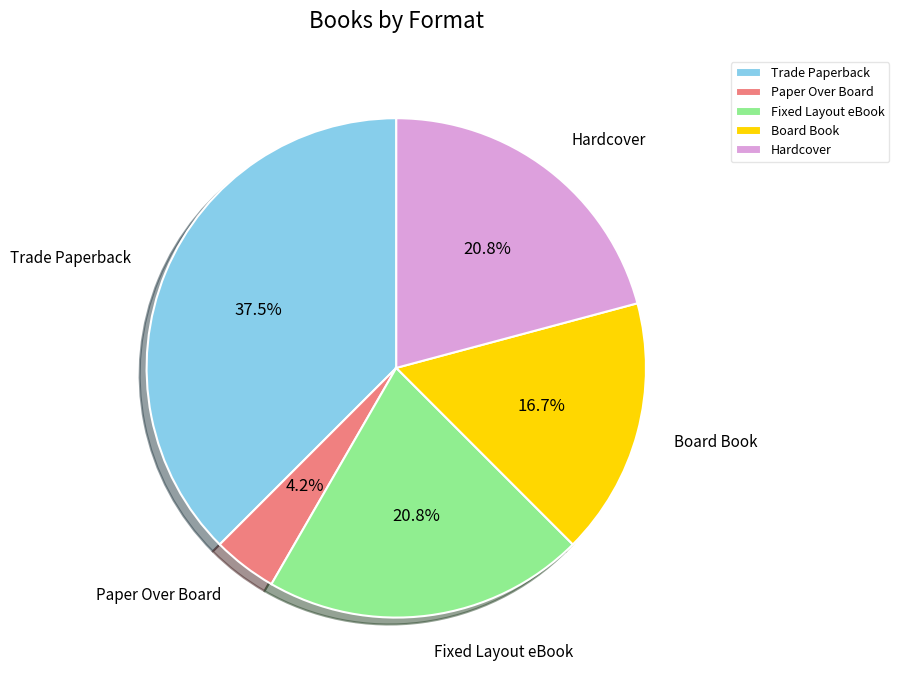

How many slices are in this pie chart?

5